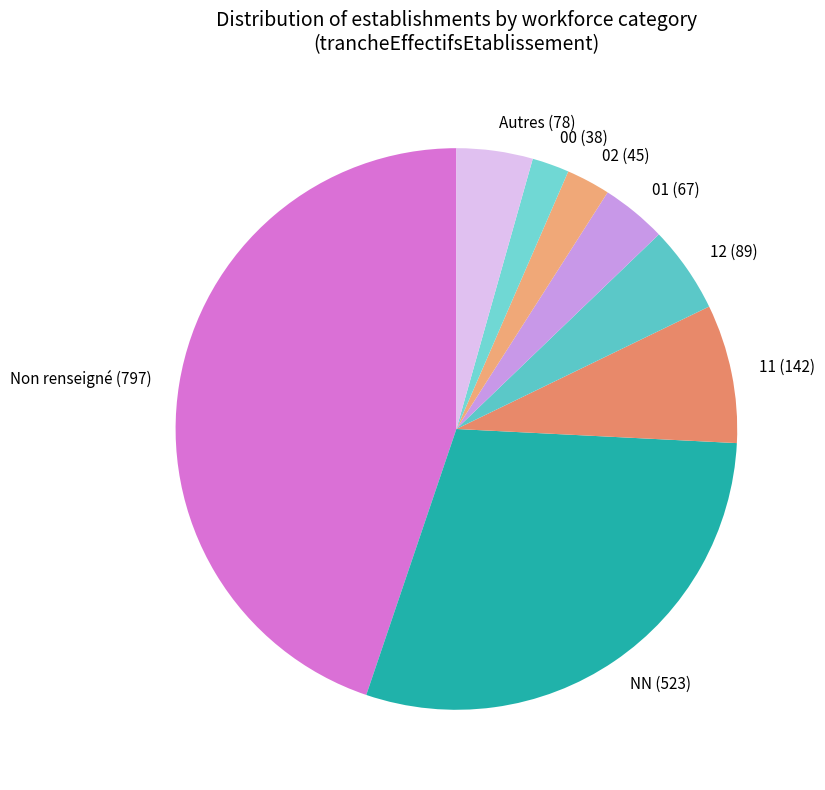

What is the ratio of the value at Non renseigné (797) to the value at 11 (142)?

5.6